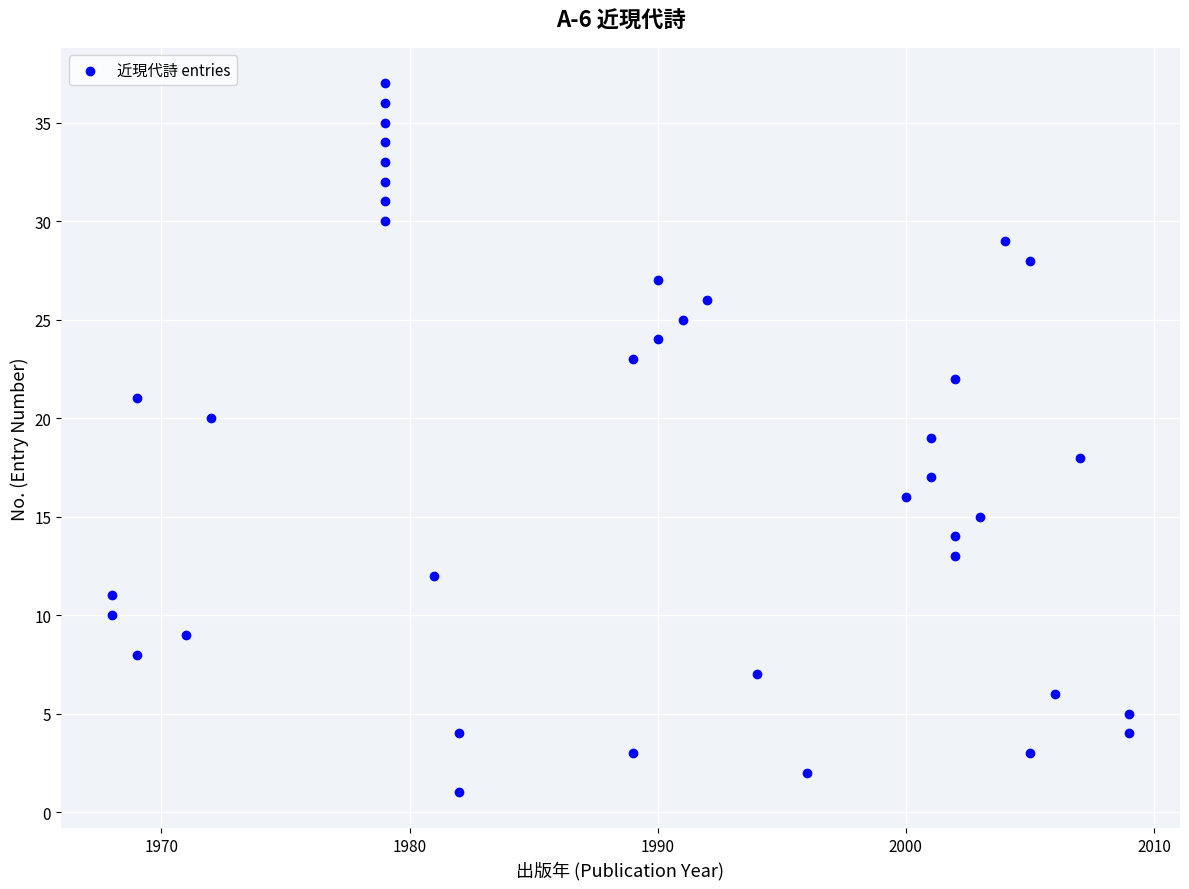

What is the range of X values (max minus min)?

41